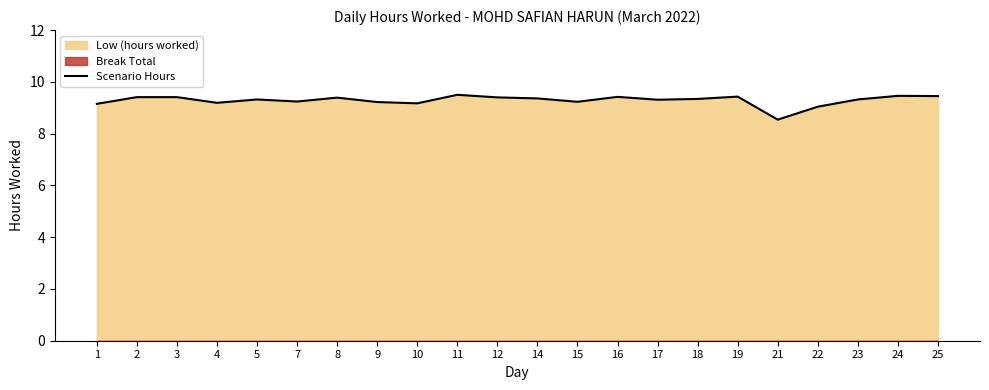

Approximately how many times larger is the value at 7 compared to 14?

1.0